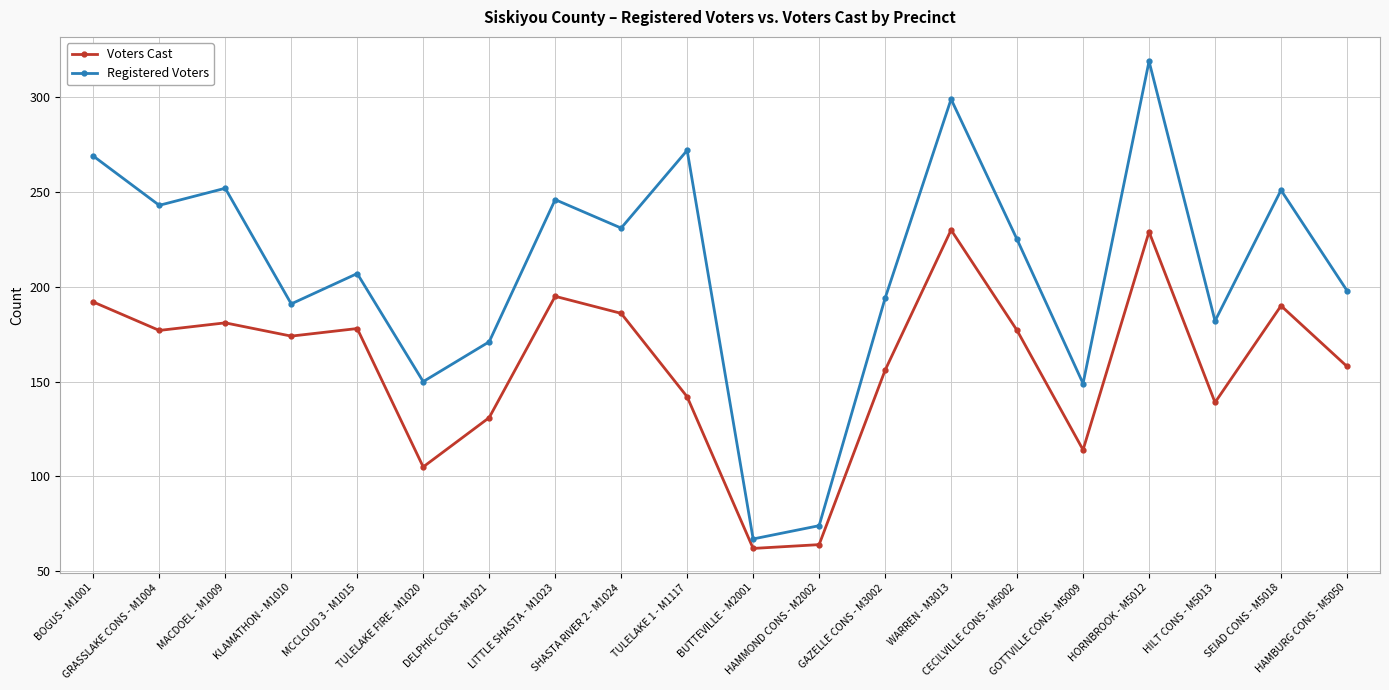

Rank the series by their average value, from highest to lowest.

Registered Voters, Voters Cast